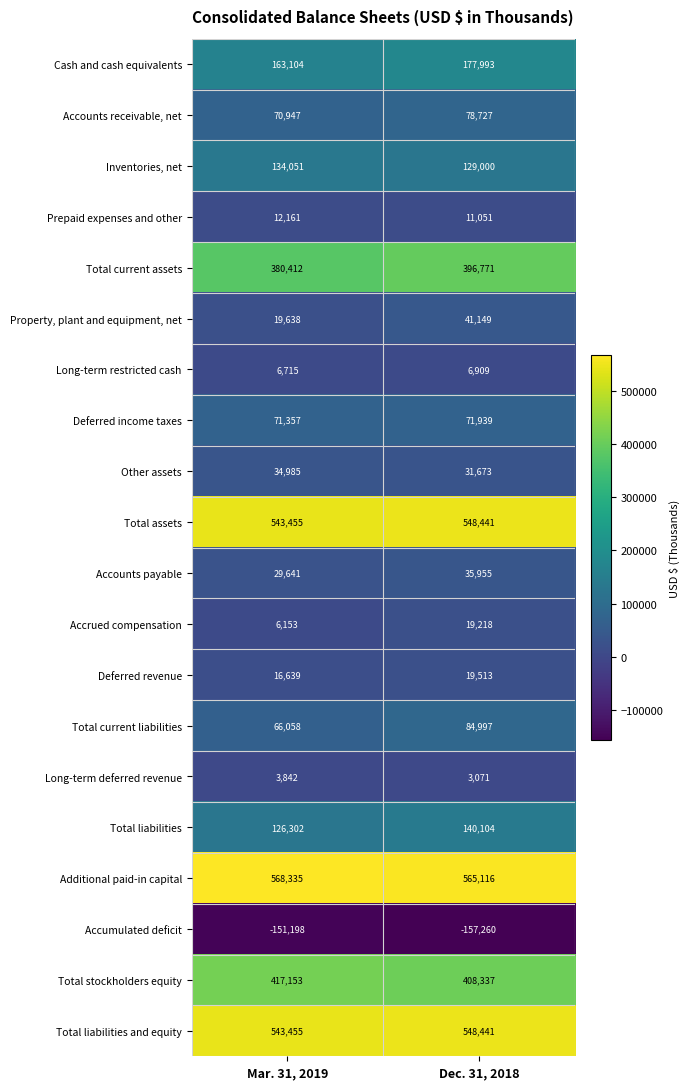

True or false: Accrued compensation has a value of 9846 at Mar. 31, 2019.

False